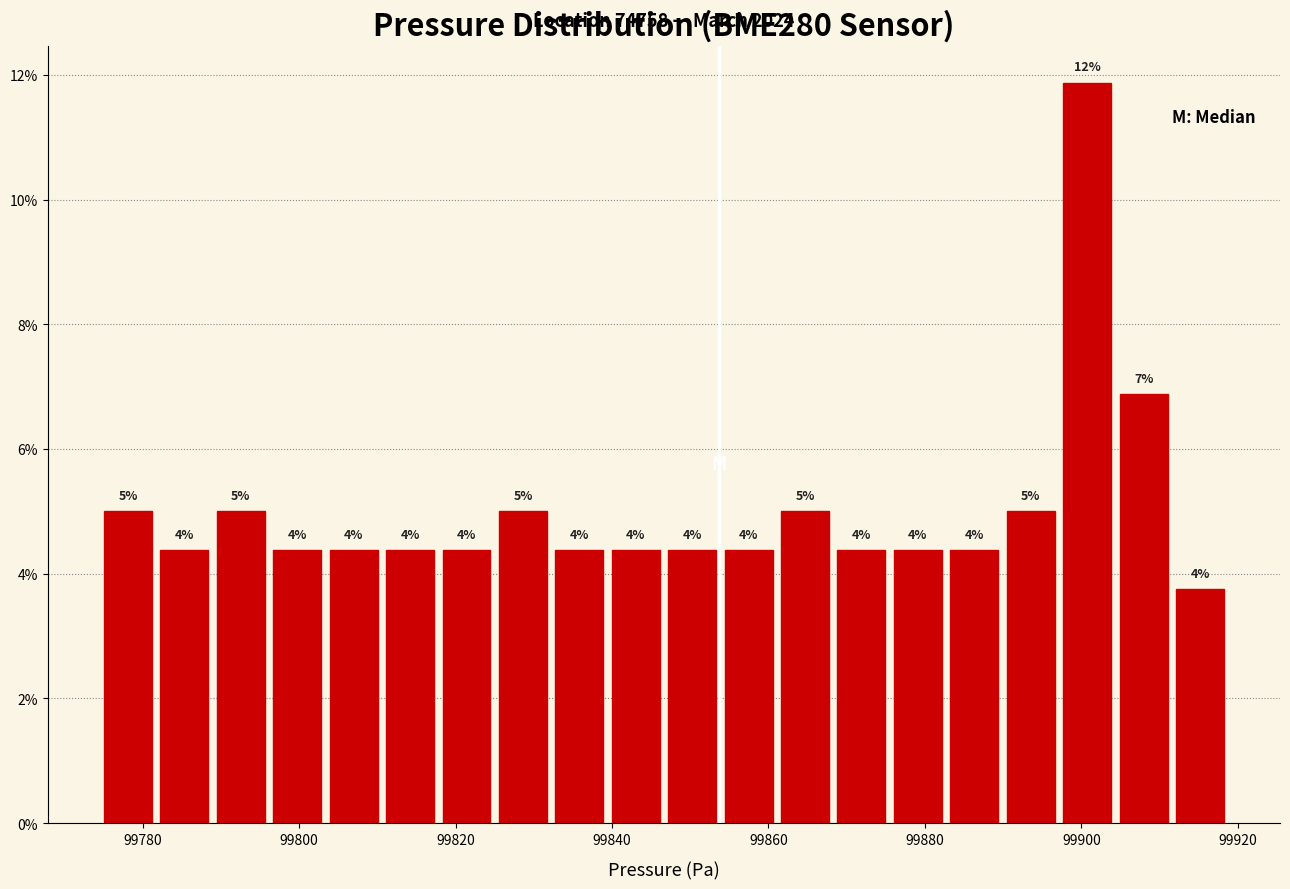

Read against the x-axis, roughly where is the centre of the tallest bar?

99900